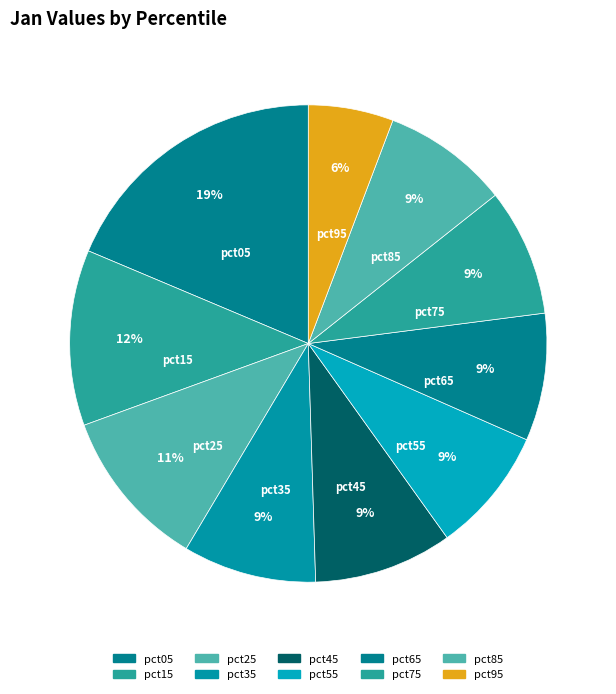

What is the largest slice in the pie chart?

pct05